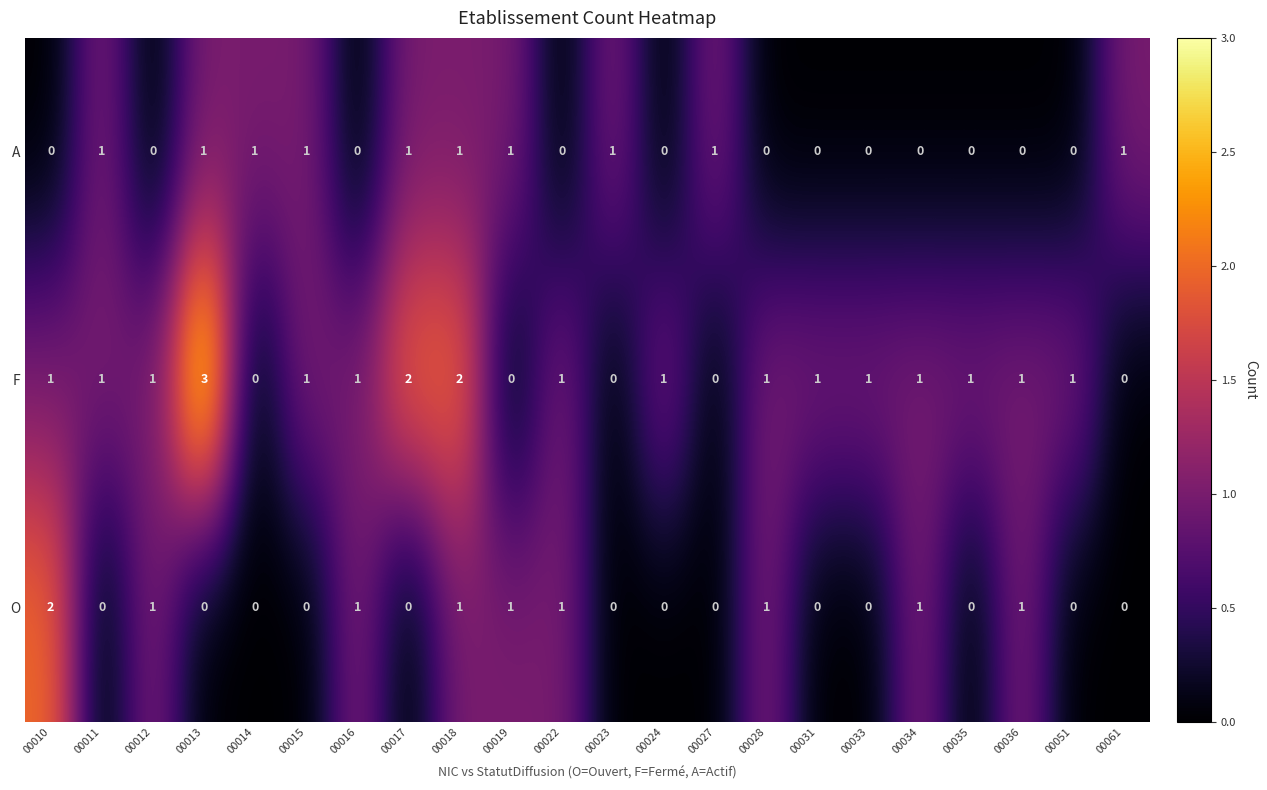

Which series has the largest total across all categories?

F